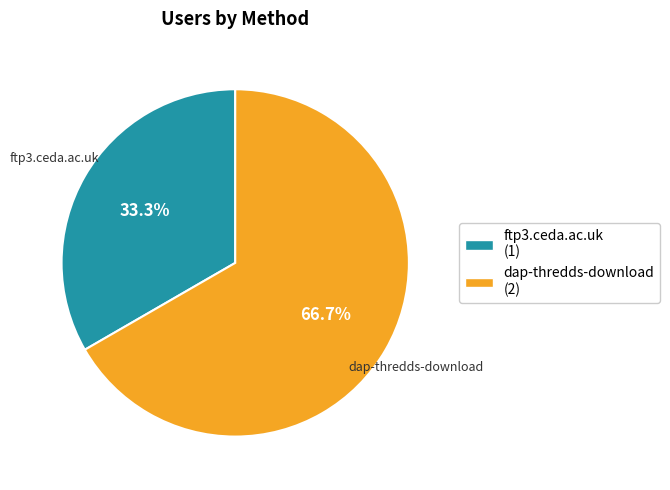

Which slice represents more than half of the pie?

dap-thredds-download